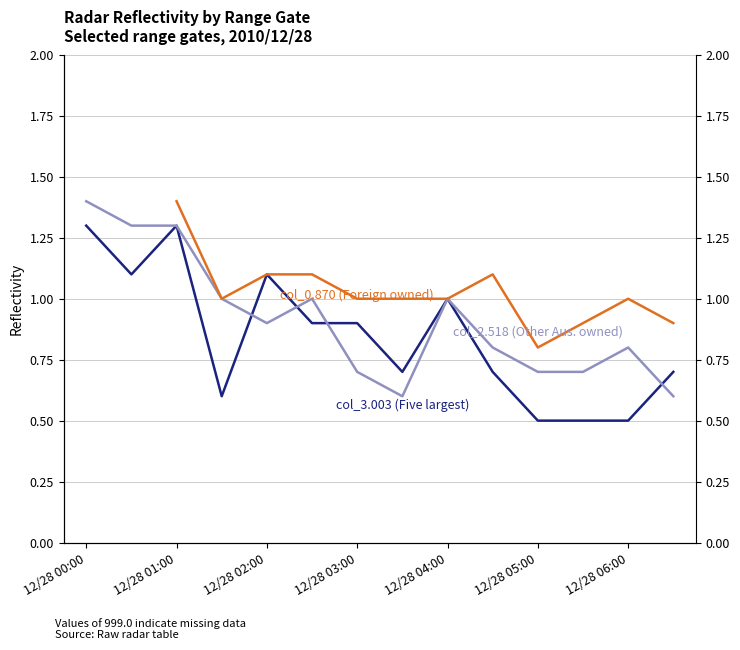

Is it true that col_0.870 (Foreign owned) equals 1.4 at 12/28 06:00?

False